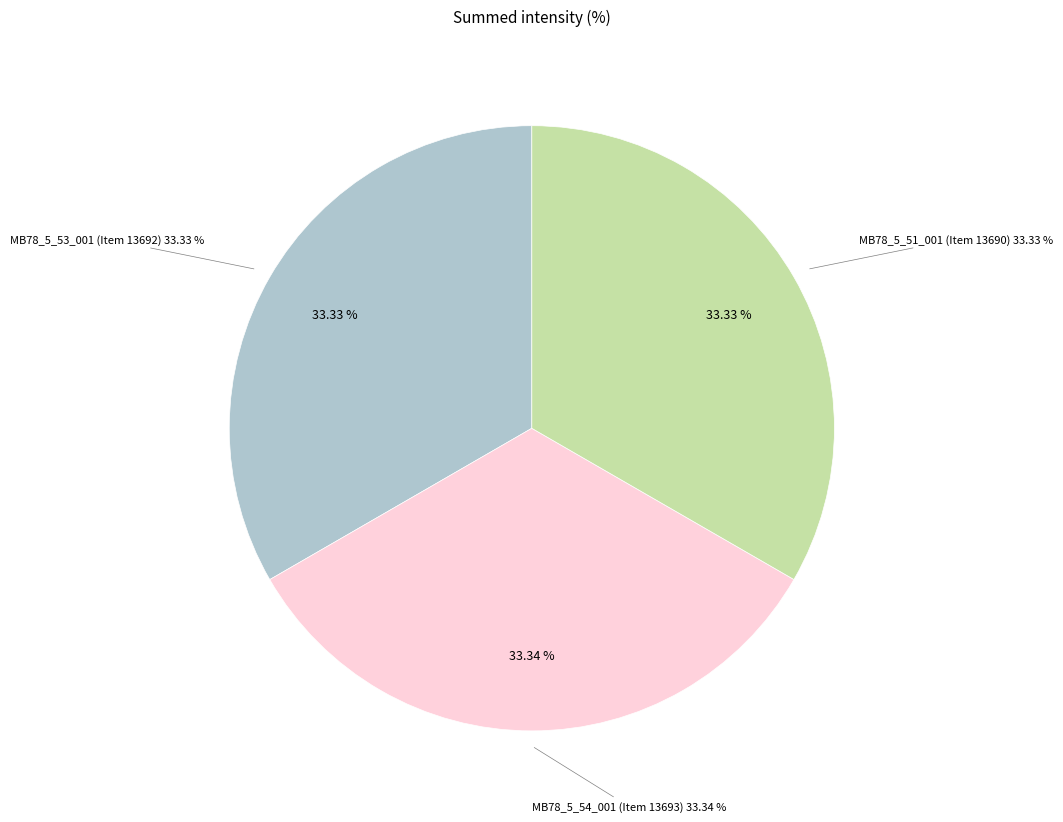

Between MB78_5_51_001 (Item 13690) and MB78_5_53_001 (Item 13692), which is larger?

MB78_5_53_001 (Item 13692)